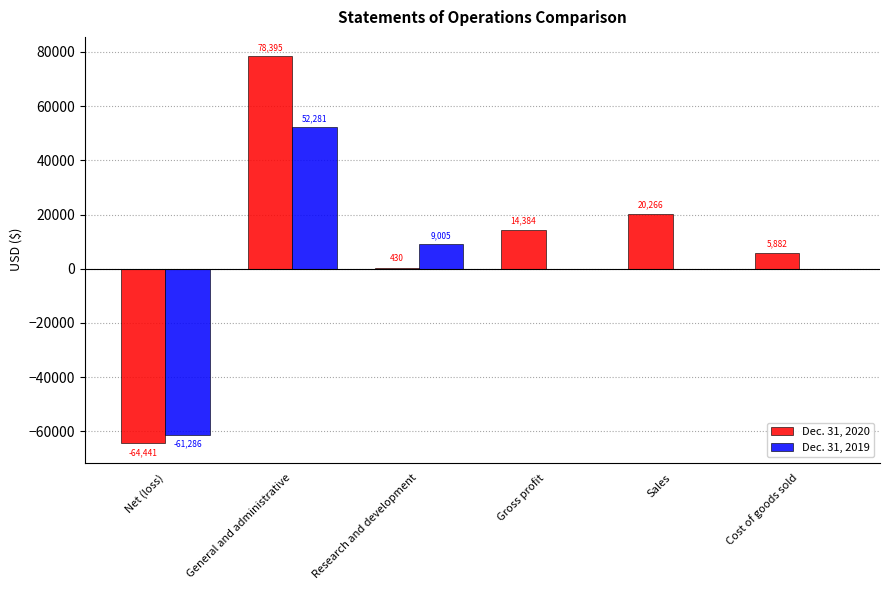

What are all the series names shown in the legend?

Dec. 31, 2020, Dec. 31, 2019